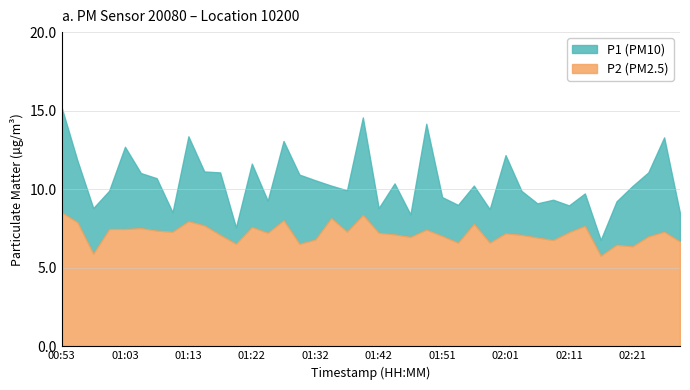

At which label does P1 first exceed 10?

00:53